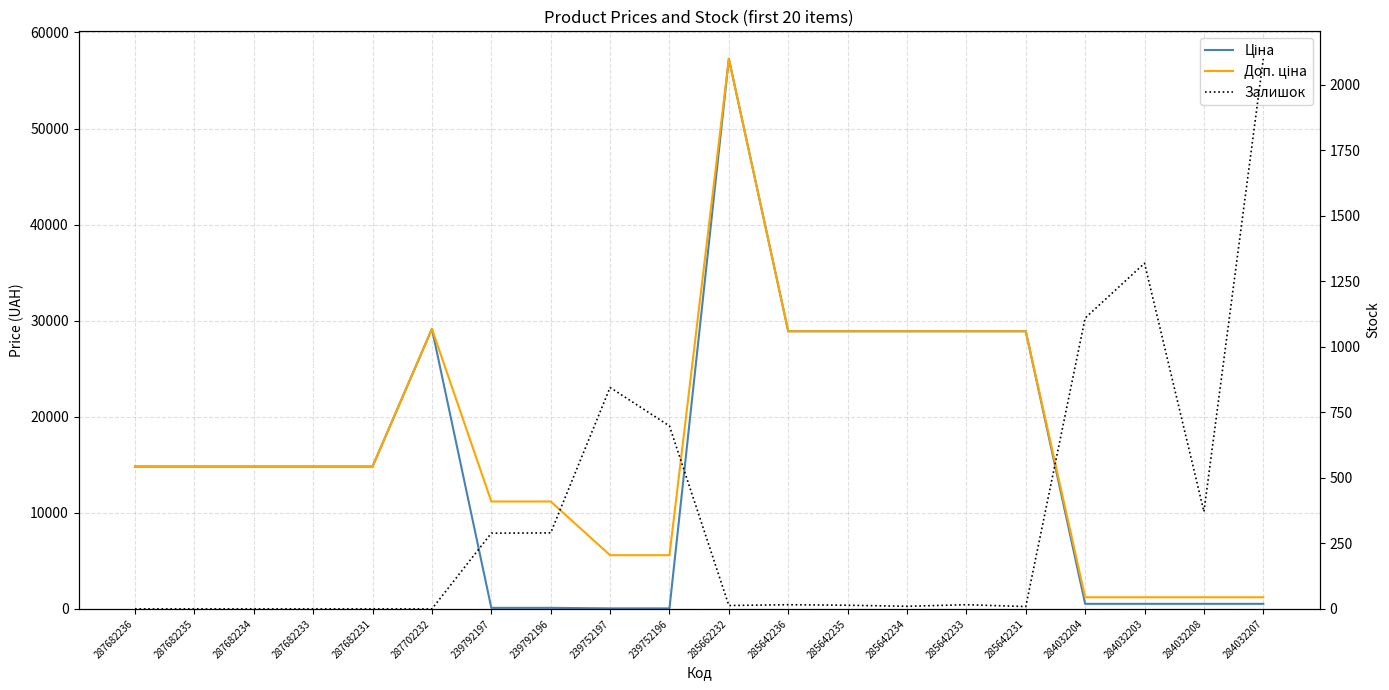

How many lines are shown in the chart?

3